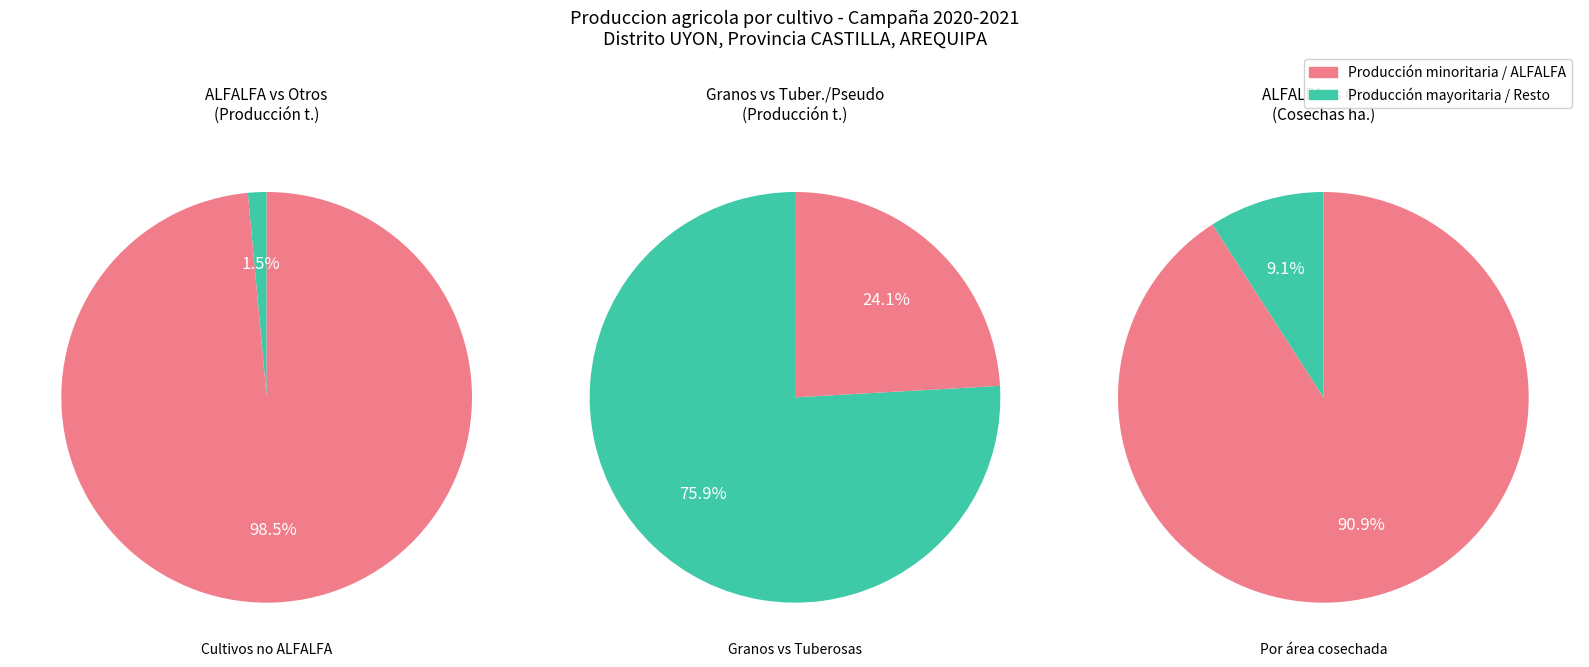

What percentage do QUINUA and ALFALFA together represent?

98.7%